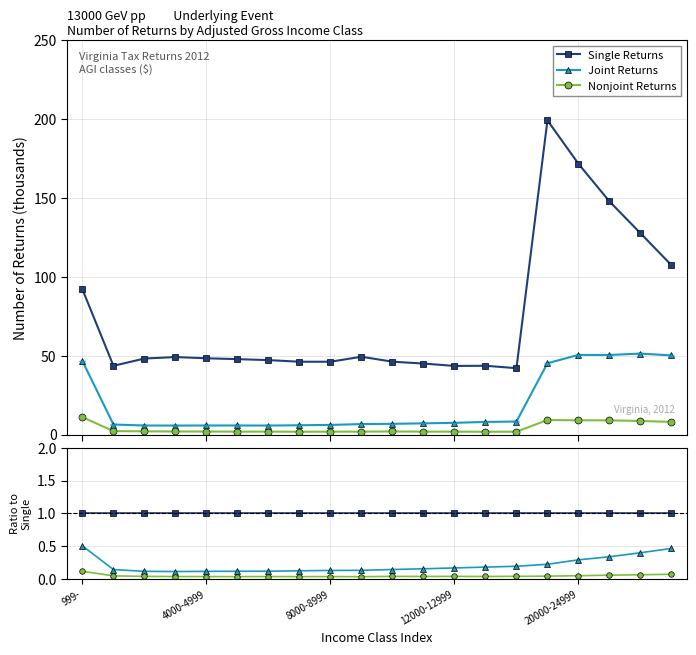

What are all the series names shown in the legend?

Single Returns, Joint Returns, Nonjoint Returns